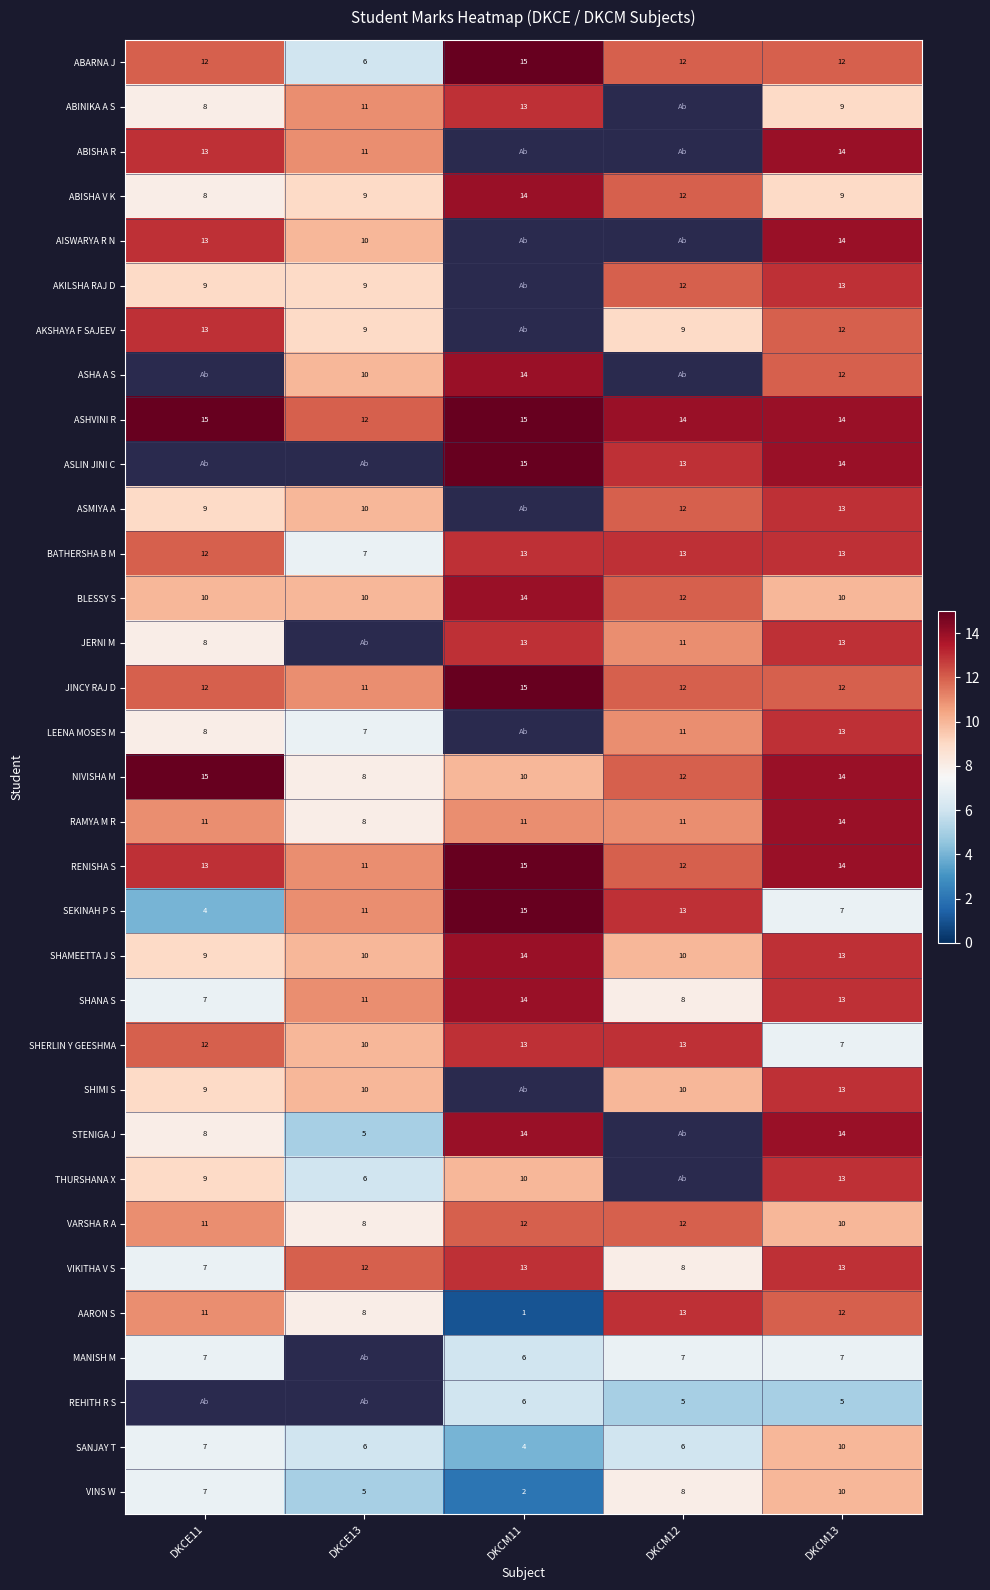

Which category has the highest value in the JINCY RAJ D series?

DKCM11